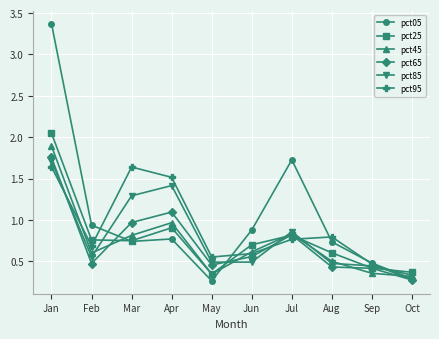

True or false: pct65 has a value of 1.1 at Apr.

True